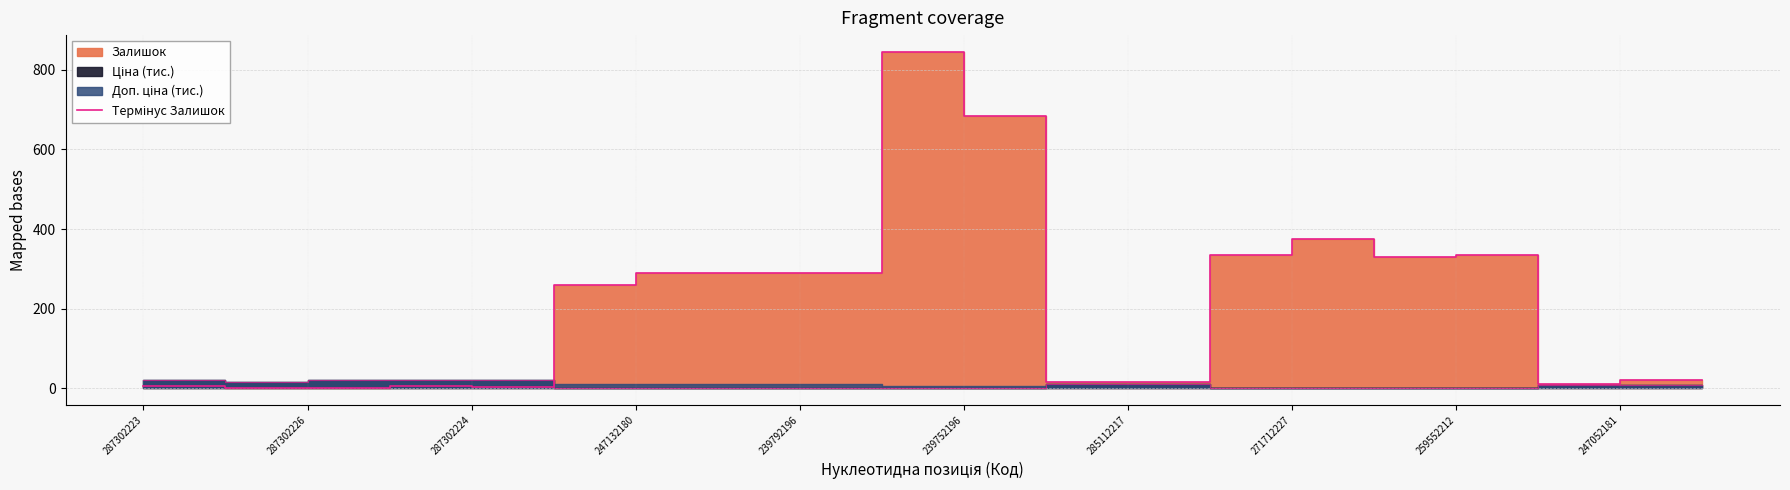

The value at 247052181 is 31. True or false?

False